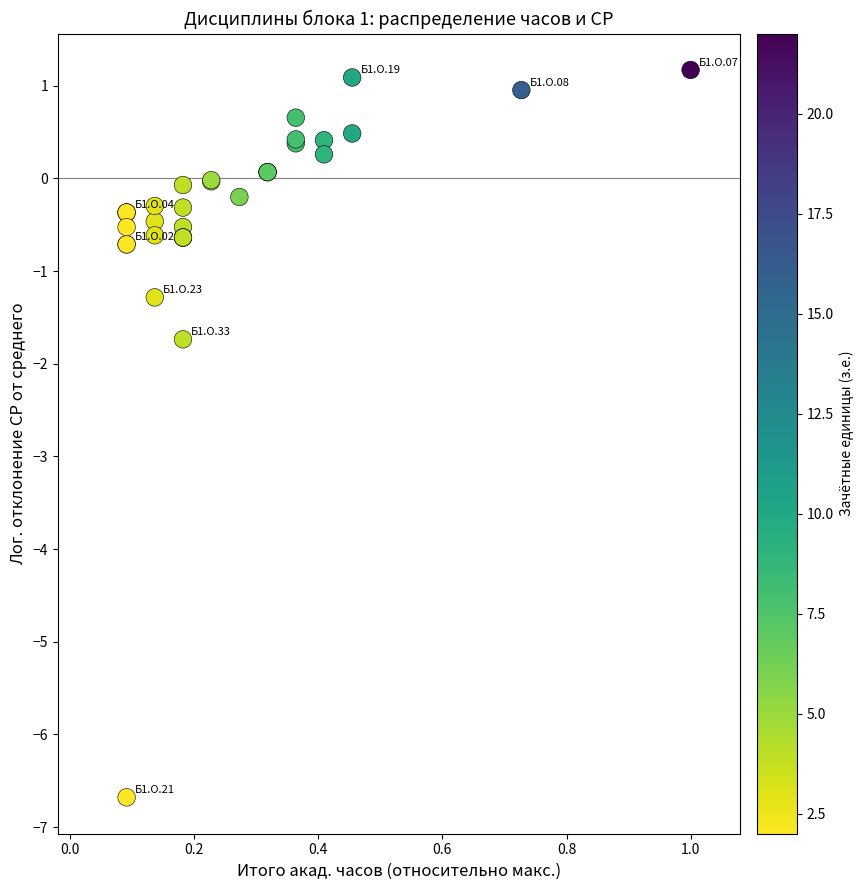

What Y value in the scatter plot is closest to -2?

-1.7